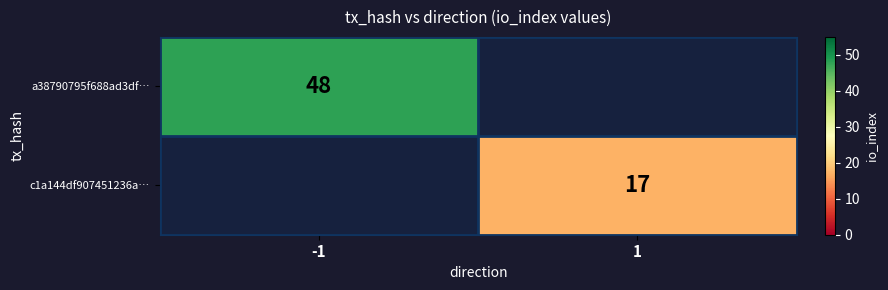

The c1a144df907451236a… series shows 6.3 at 1. True or false?

False